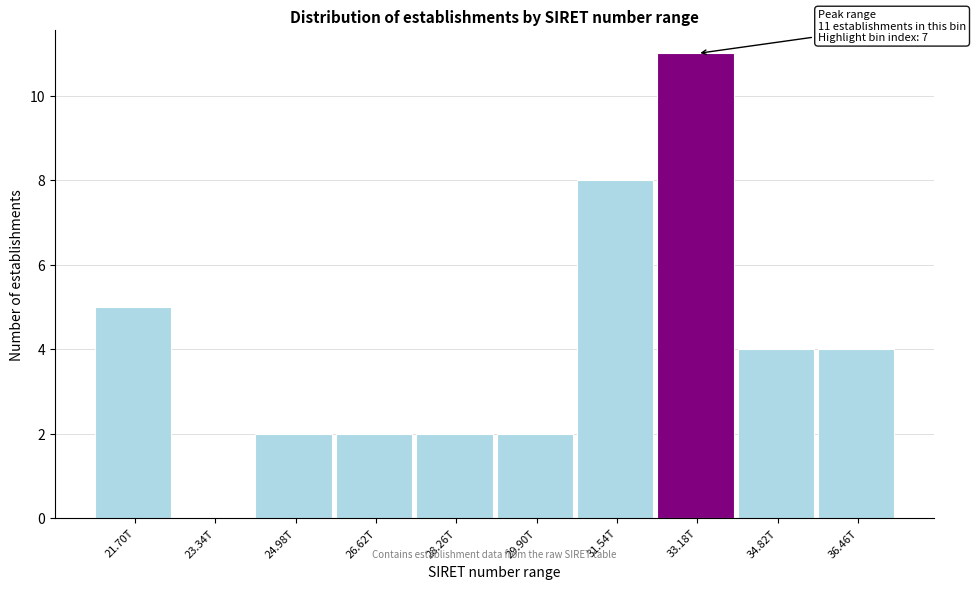

Reading left to right, extract all data points from this chart.

21.70T=5	23.34T=0	24.98T=2	26.62T=2	28.26T=2	29.90T=2	31.54T=8	33.18T=11	34.82T=4	36.46T=4